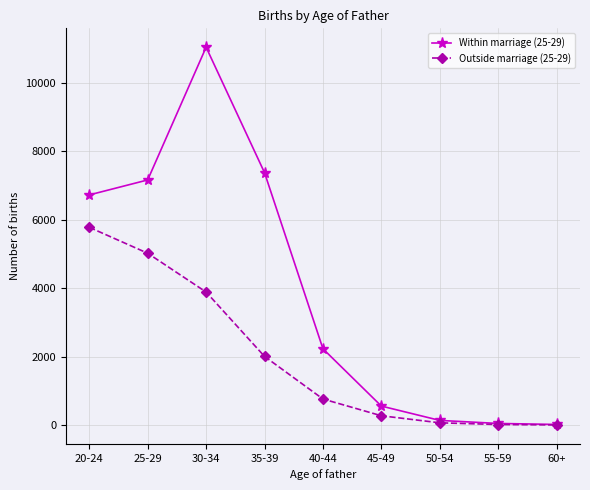

True or false: Within marriage (25-29) has more than 0 interior local peaks.

True